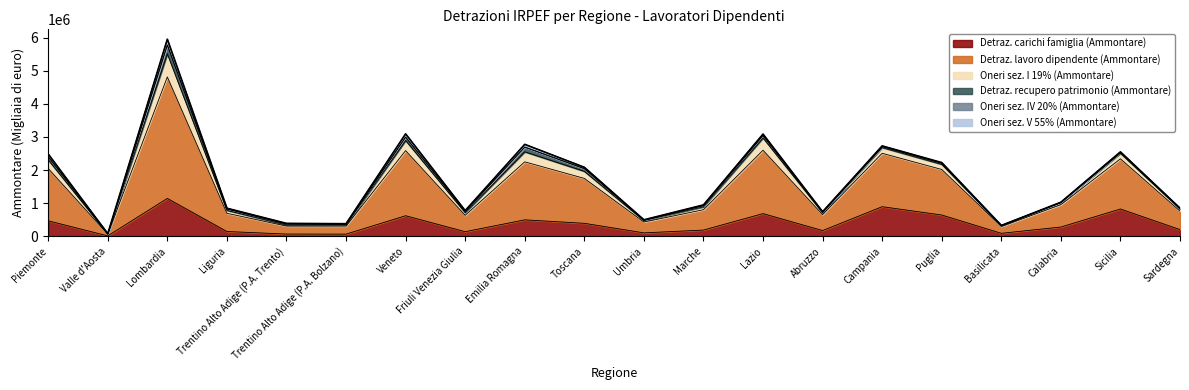

Reading left to right, transcribe all the data shown in this chart.

Detraz. carichi famiglia (Ammontare): Piemonte=469076	Valle d'Aosta=13311	Lombardia=1145005	Liguria=145657	Trentino Alto Adige (P.A. Trento)=68489	Trentino Alto Adige (P.A. Bolzano)=66647	Veneto=622200	Friuli Venezia Giulia=140163	Emilia Romagna=497628	Toscana=393010	Umbria=104500	Marche=189383	Lazio=686374	Abruzzo=173775	Campania=895119	Puglia=643620	Basilicata=91460	Calabria=281007	Sicilia=825444	Sardegna=203335
Detraz. lavoro dipendente (Ammontare): Piemonte=1581158	Valle d'Aosta=50835	Lombardia=3667781	Liguria=550335	Trentino Alto Adige (P.A. Trento)=241158	Trentino Alto Adige (P.A. Bolzano)=243751	Veneto=1965351	Friuli Venezia Giulia=493586	Emilia Romagna=1751568	Toscana=1356375	Umbria=326748	Marche=614266	Lazio=1912861	Abruzzo=481796	Campania=1612261	Puglia=1375347	Basilicata=206891	Calabria=674274	Sicilia=1514931	Sardegna=559578
Oneri sez. I 19% (Ammontare): Piemonte=259715	Valle d'Aosta=7693	Lombardia=700102	Liguria=88993	Trentino Alto Adige (P.A. Trento)=33884	Trentino Alto Adige (P.A. Bolzano)=32246	Veneto=306561	Friuli Venezia Giulia=81906	Emilia Romagna=303394	Toscana=213758	Umbria=44976	Marche=87348	Lazio=372288	Abruzzo=58041	Campania=174438	Puglia=156099	Basilicata=21729	Calabria=59516	Sicilia=167687	Sardegna=64585
Detraz. recupero patrimonio (Ammontare): Piemonte=93672	Valle d'Aosta=3865	Lombardia=260844	Liguria=42370	Trentino Alto Adige (P.A. Trento)=28521	Trentino Alto Adige (P.A. Bolzano)=19806	Veneto=98434	Friuli Venezia Giulia=31502	Emilia Romagna=139717	Toscana=80390	Umbria=14357	Marche=36169	Lazio=72933	Abruzzo=18590	Campania=29493	Puglia=32471	Basilicata=4187	Calabria=8563	Sicilia=27158	Sardegna=12501
Oneri sez. IV 20% (Ammontare): Piemonte=3399	Valle d'Aosta=90	Lombardia=7676	Liguria=1110	Trentino Alto Adige (P.A. Trento)=523	Trentino Alto Adige (P.A. Bolzano)=441	Veneto=4269	Friuli Venezia Giulia=1046	Emilia Romagna=3937	Toscana=2366	Umbria=548	Marche=1118	Lazio=3009	Abruzzo=691	Campania=1715	Puglia=2111	Basilicata=256	Calabria=808	Sicilia=1755	Sardegna=789
Oneri sez. V 55% (Ammontare): Piemonte=79685	Valle d'Aosta=2680	Lombardia=171299	Liguria=20356	Trentino Alto Adige (P.A. Trento)=18789	Trentino Alto Adige (P.A. Bolzano)=18370	Veneto=97475	Friuli Venezia Giulia=28541	Emilia Romagna=81349	Toscana=39709	Umbria=7963	Marche=20107	Lazio=40085	Abruzzo=8979	Campania=17740	Puglia=17544	Basilicata=4196	Calabria=5341	Sicilia=13977	Sardegna=9616